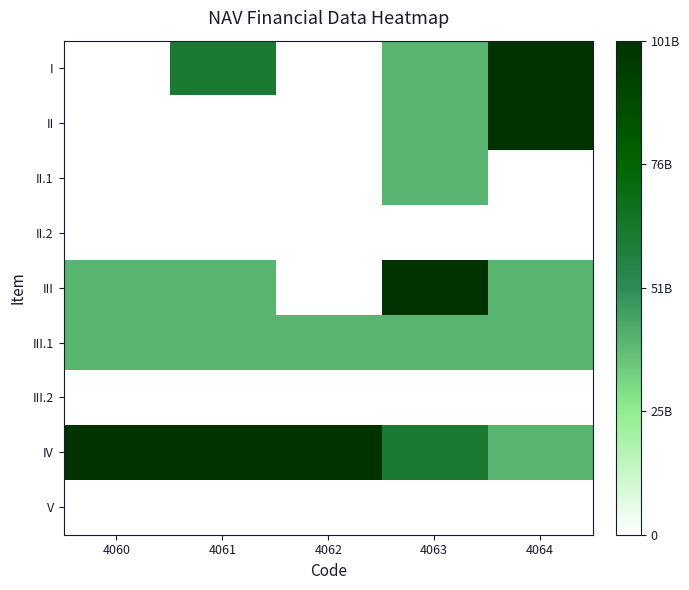

What is the difference between the highest and lowest values at 4061?

101063414836